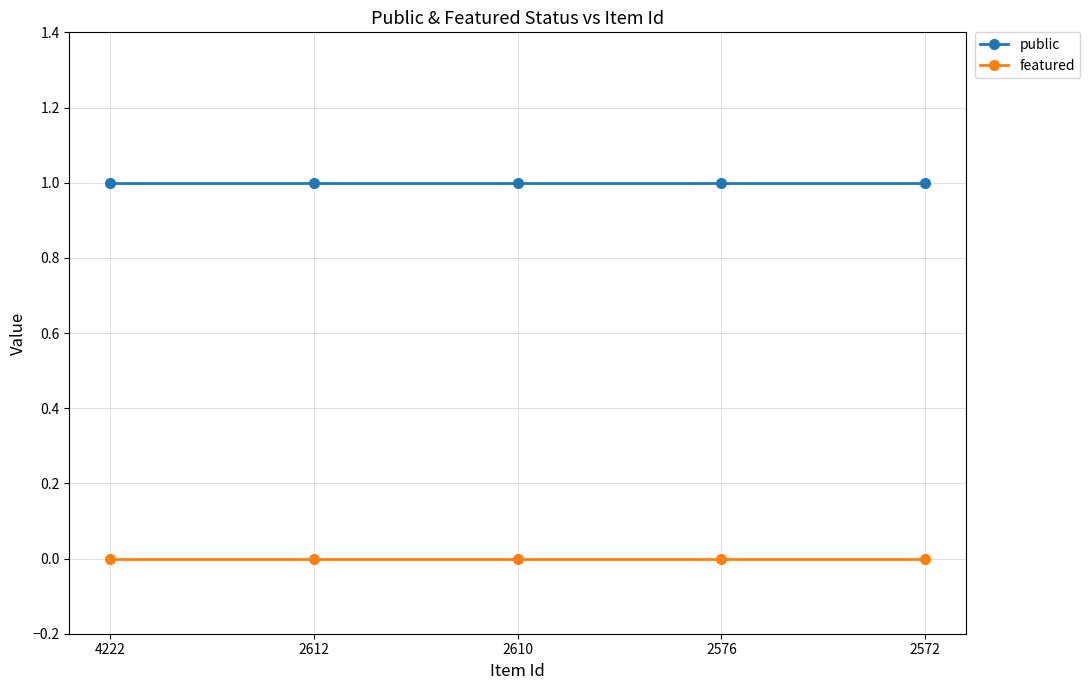

List the series in order of their overall mean, highest first.

public, featured